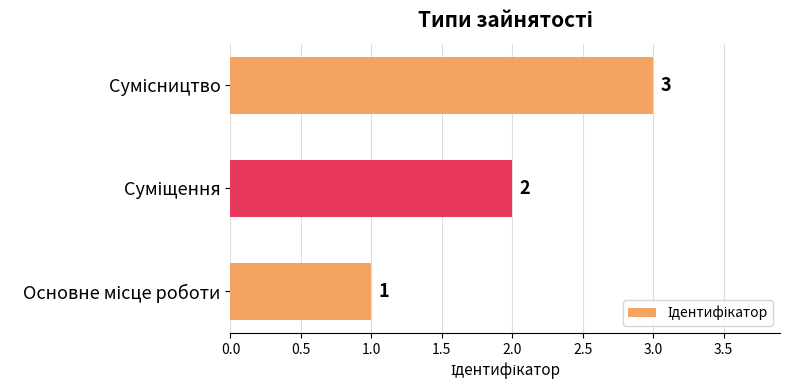

How many values are between 1 and 3?

3